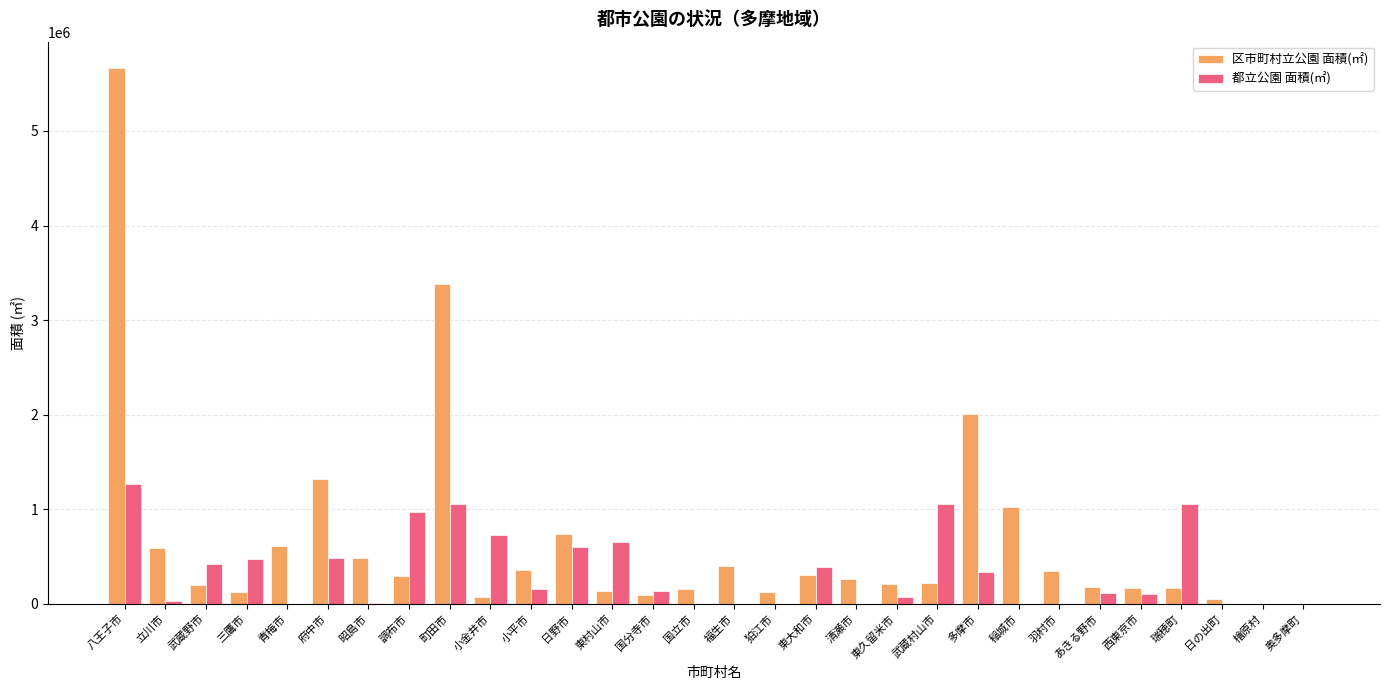

What is the spread (max minus min) of values at 日野市?

137206.3